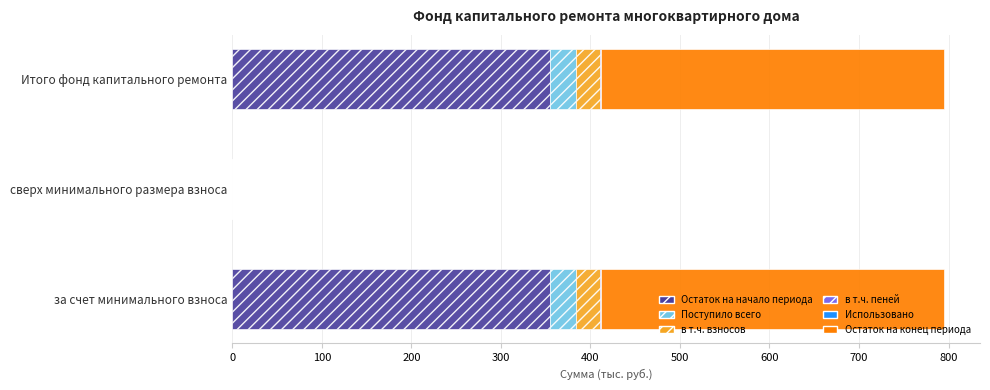

What is the highest value of the Остаток на начало периода series?

354.8